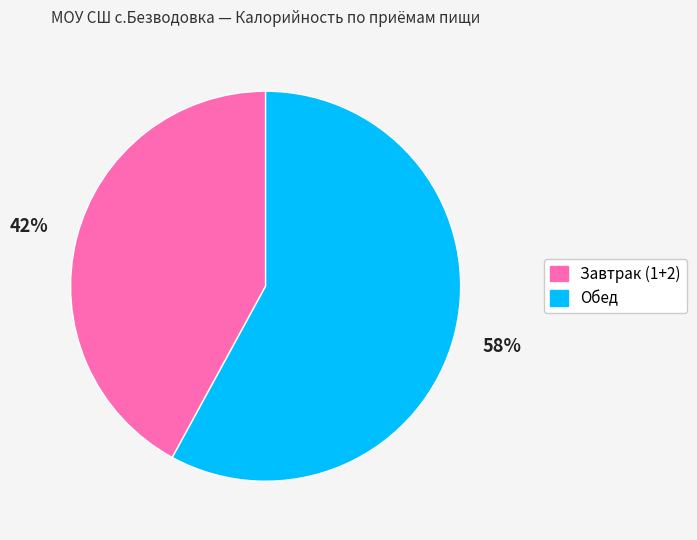

Which category has the smallest portion of the pie?

Завтрак (1+2)